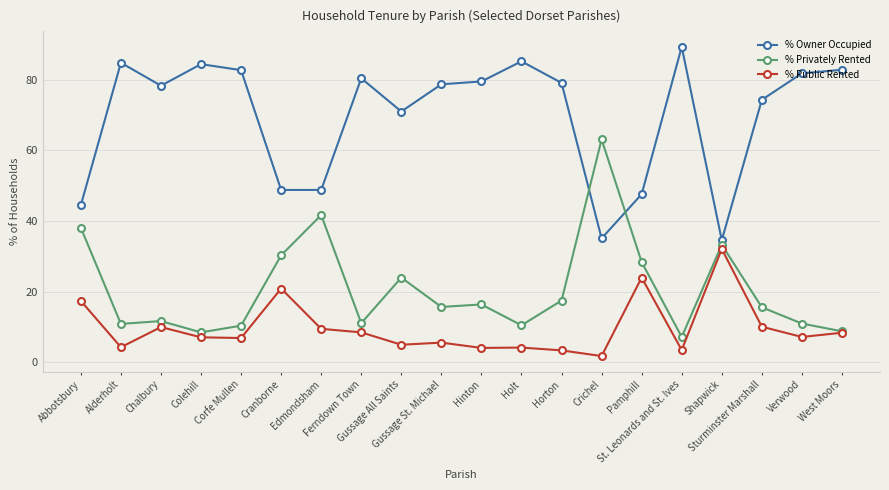

In % Privately Rented, how many points are lower than both neighbors (excluding endpoints)?

6